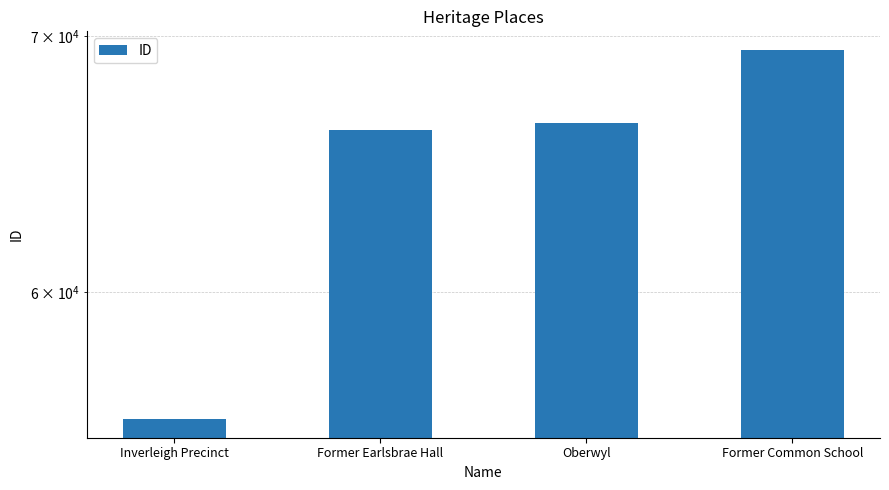

At which category does the chart reach its minimum across all series?

Inverleigh Precinct